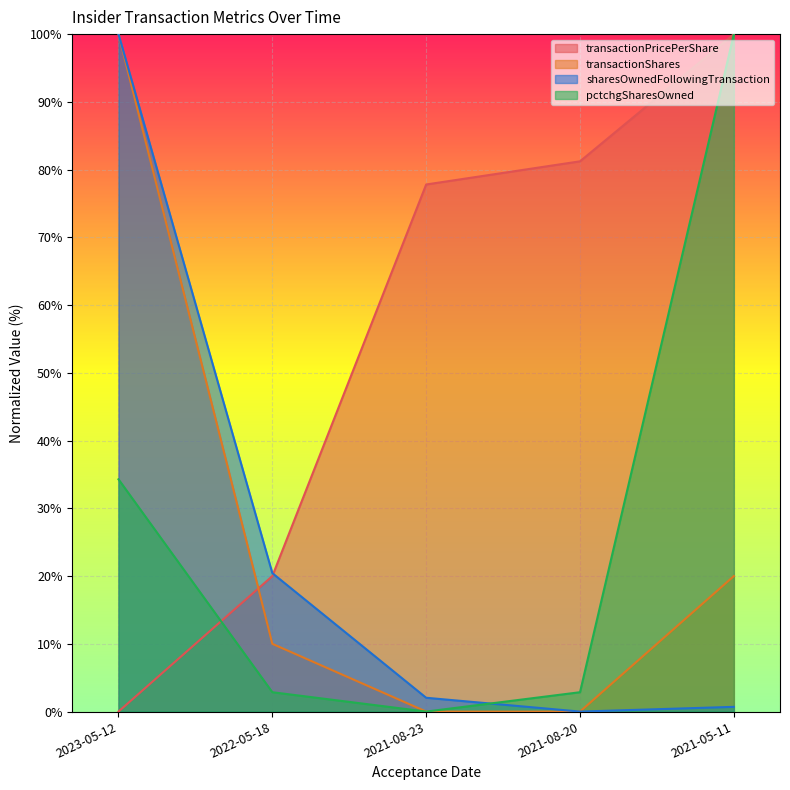

What is the value of the transactionPricePerShare point at the 3rd from the left?

77.8